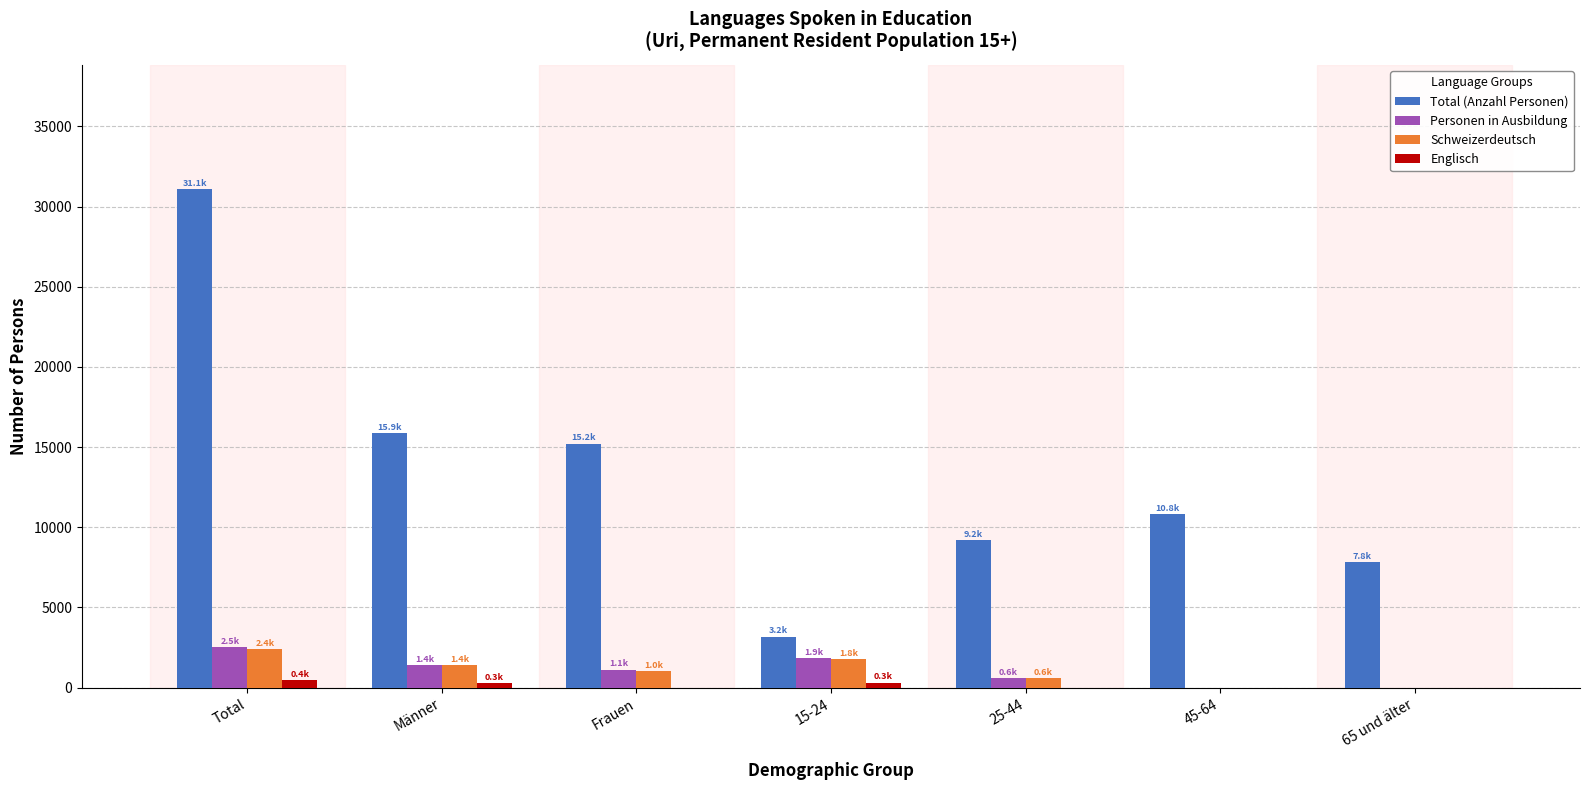

How many data points in Total (Anzahl Personen) are above 10833?

4